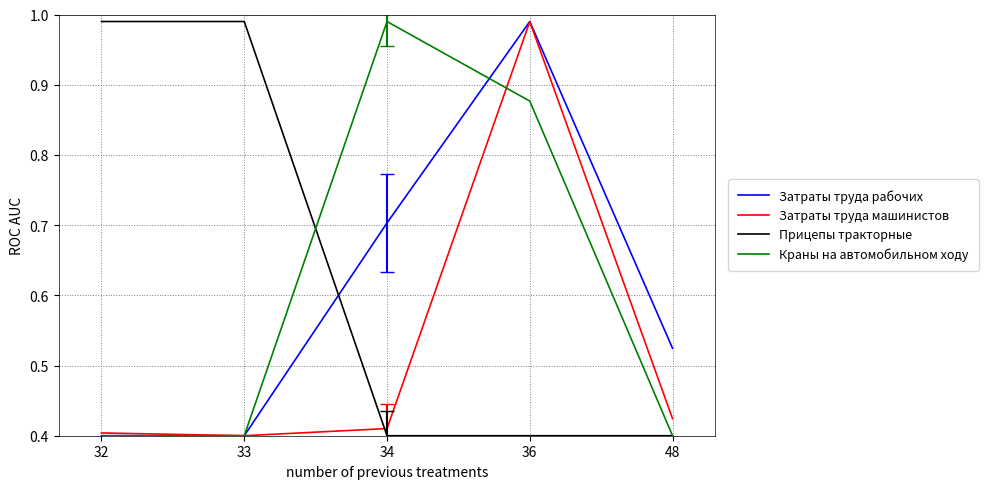

True or false: Краны на автомобильном ходу has a value of 0.1 at 32.

False